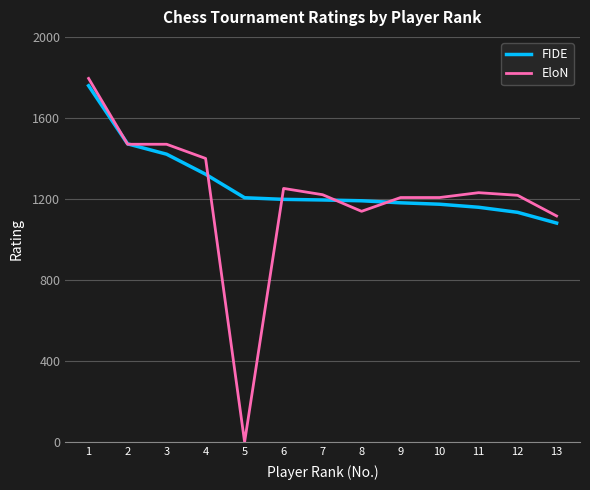

Is this an area chart (filled region under the line)?

No